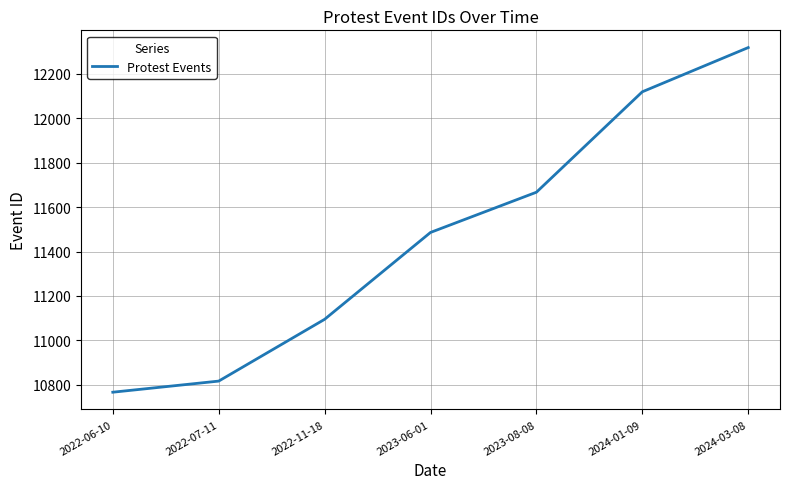

What is the change in value from 2023-08-08 to 2024-01-09?

+452